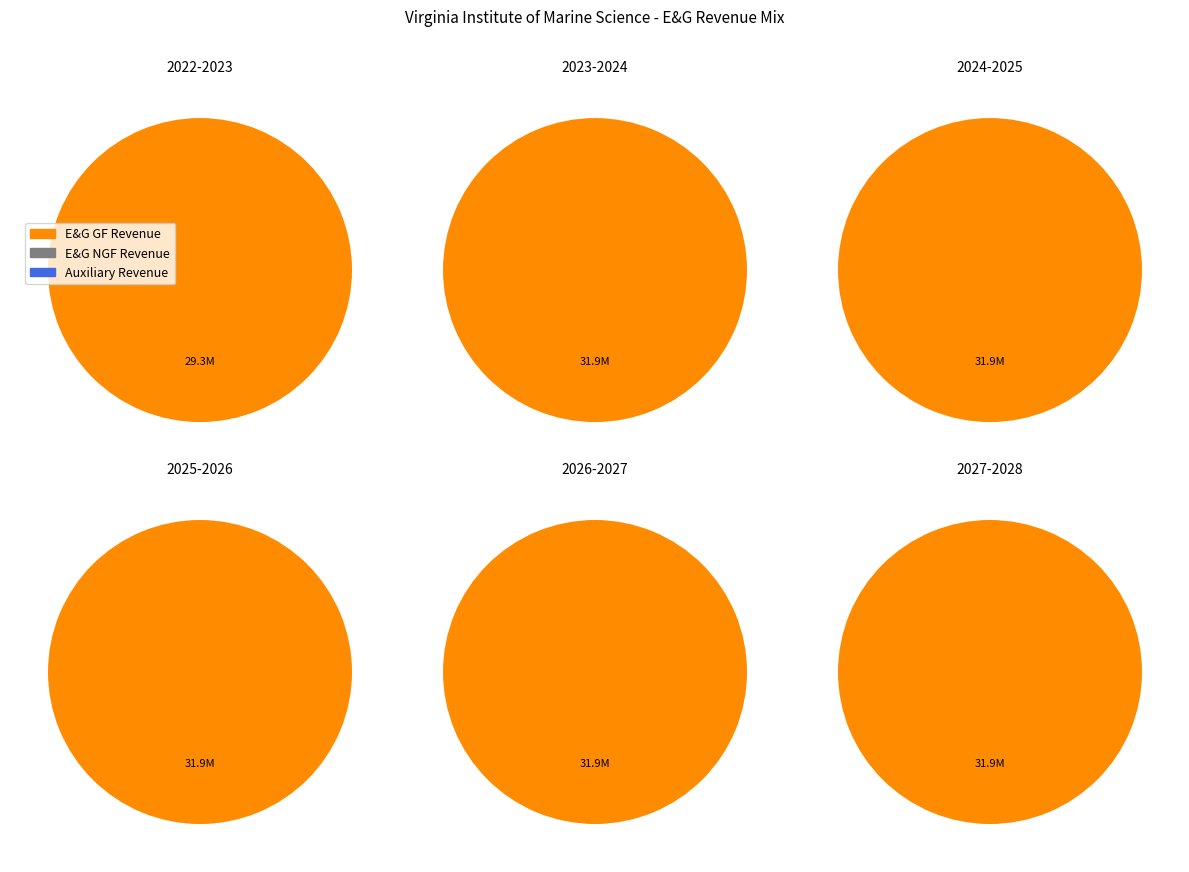

What is the spread (max minus min) of values at 2?

31930531